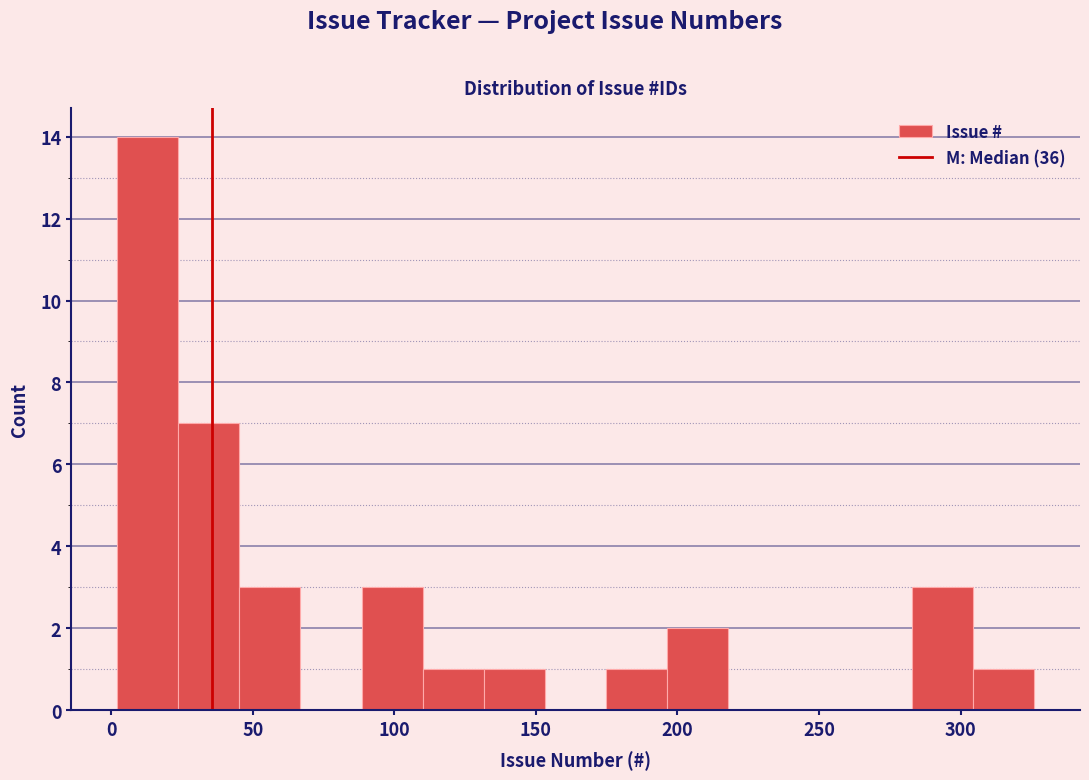

What is the height of the bar covering 25 to 45 on the x-axis? Neither the bar edges nor the heights are printed on the chart, so give them approximately, as read against the axes.

7